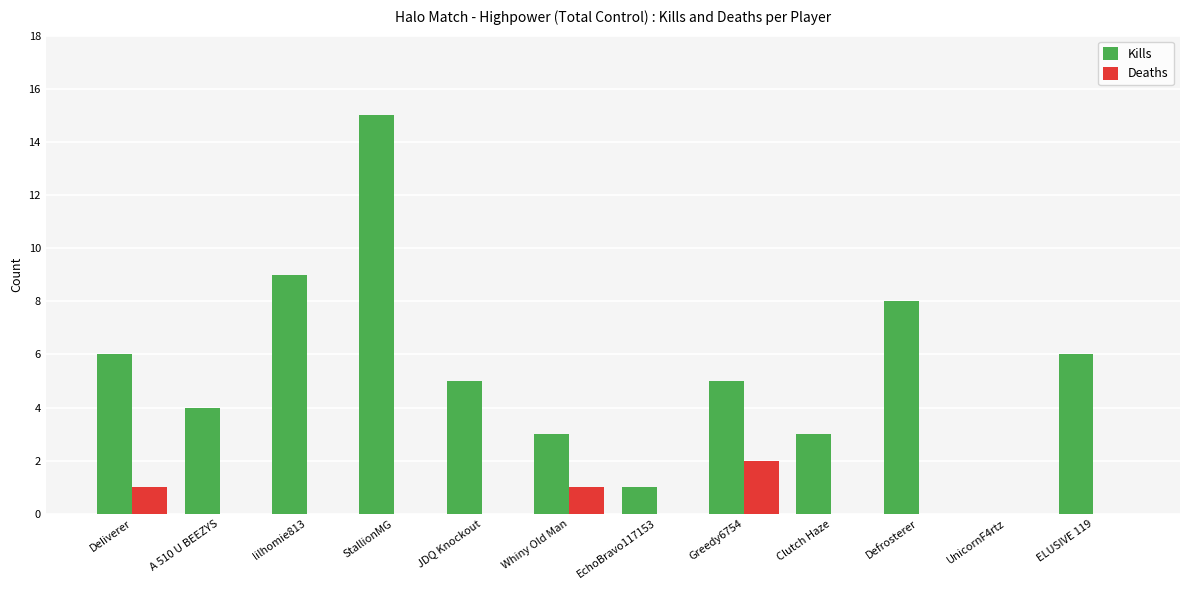

Are the bars horizontal?

No